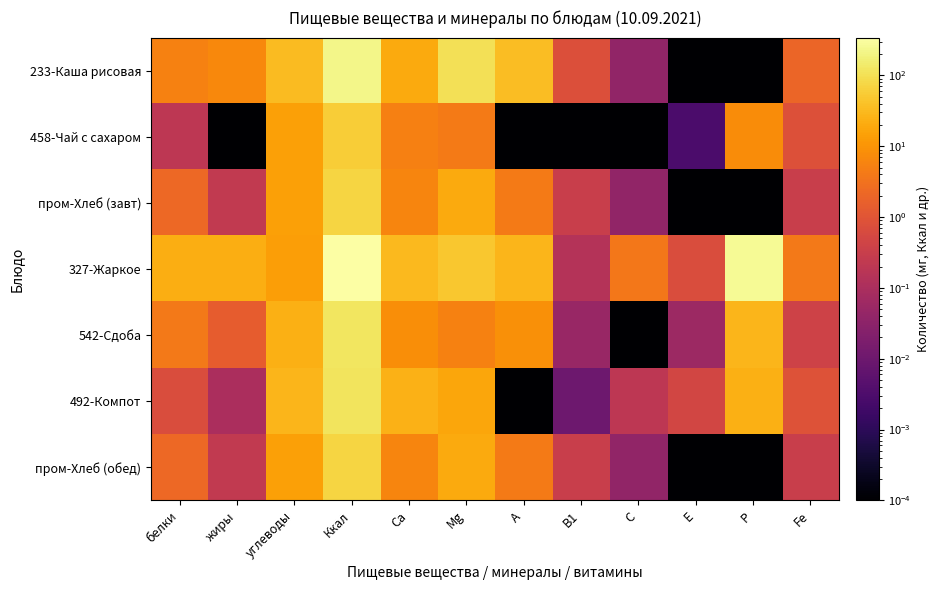

Which has a higher value, Mg or B1?

Mg